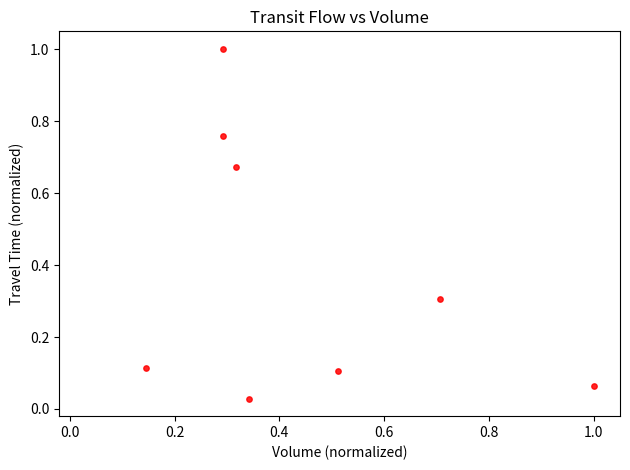

What is the average Y value?

0.4